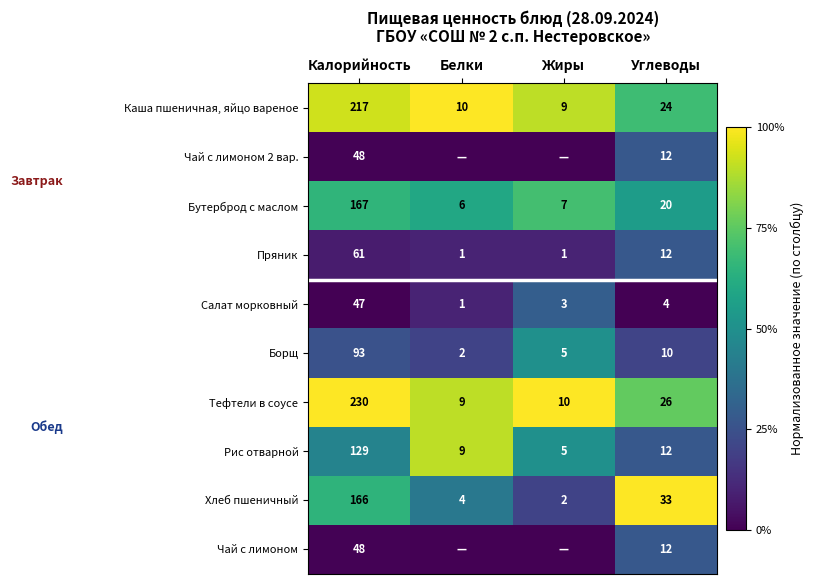

What is the total value across all series at Калорийность?

1206